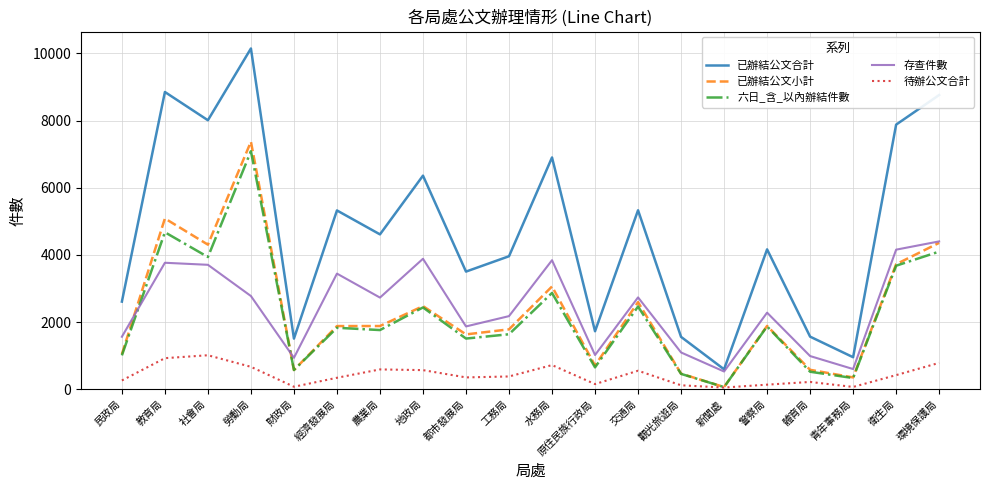

What is the maximum value shown in the chart?

10147